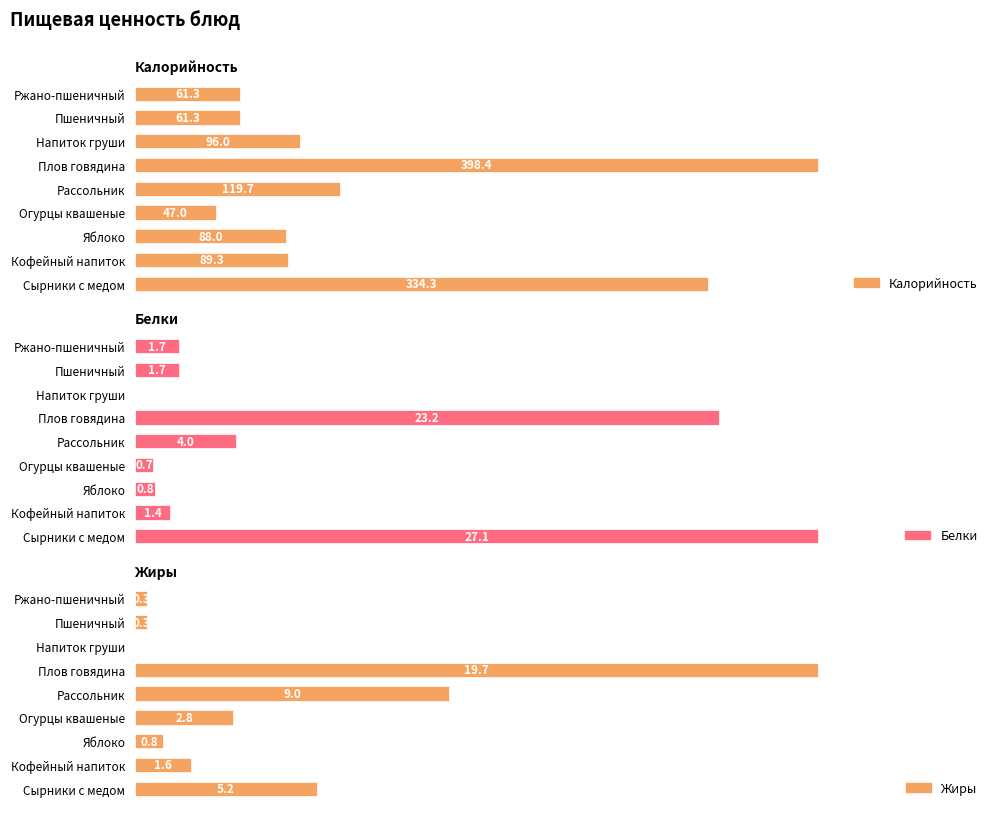

The Калорийность series shows 334.3 at 0. True or false?

True